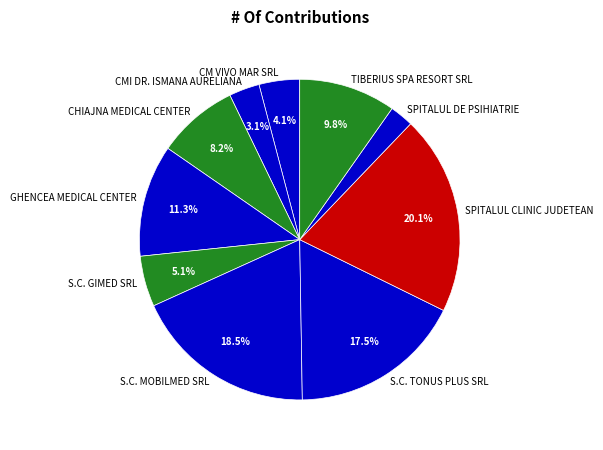

To the nearest percent, what is the combined percentage of CM VIVO MAR SRL and SPITALUL CLINIC JUDETEAN?

24%